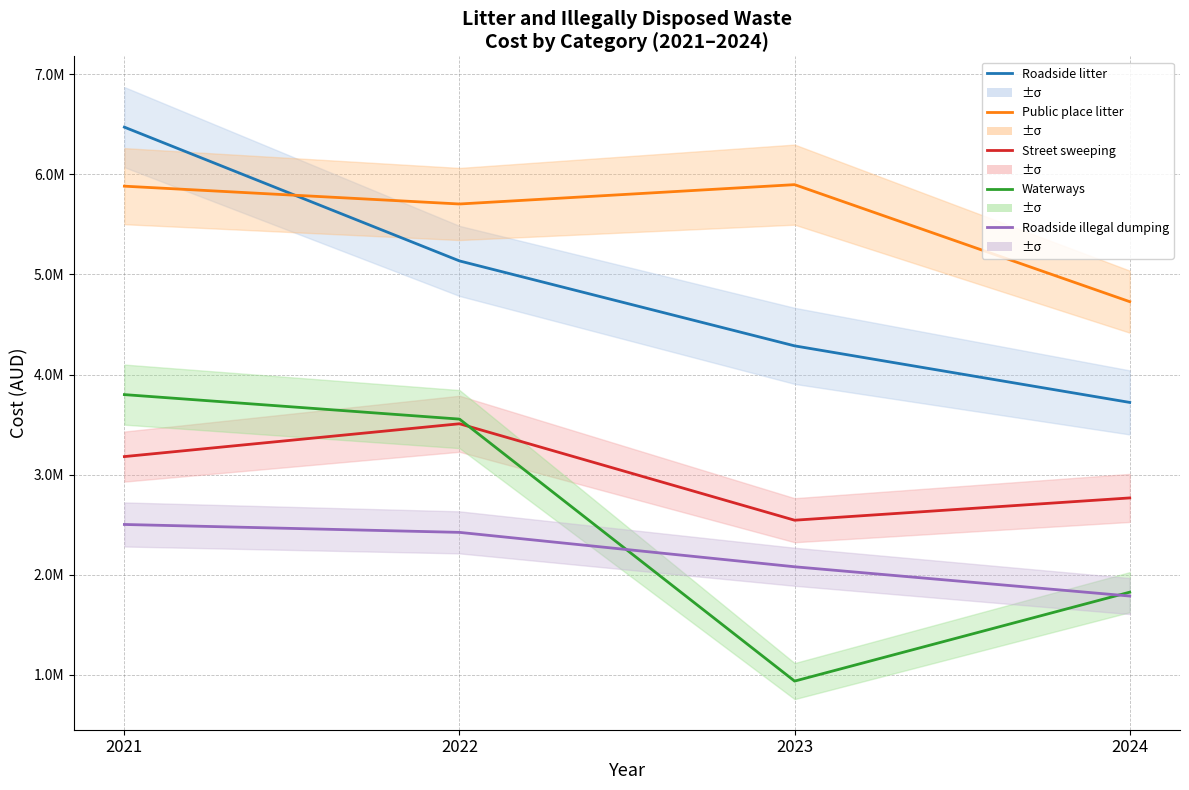

Rank the series at 2021 from lowest to highest value.

Roadside illegal dumping, Street sweeping, Waterways, Public place litter, Roadside litter